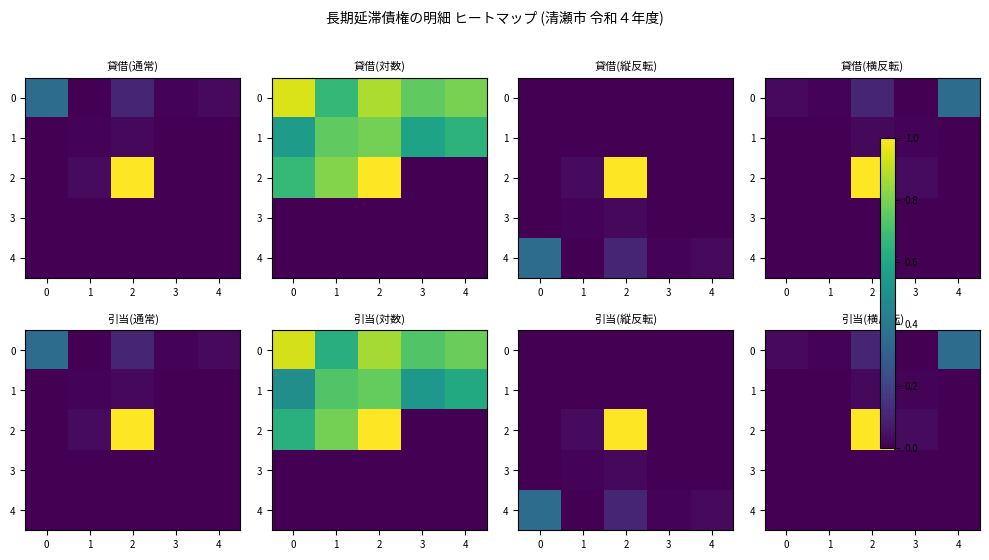

Rank the series by their maximum value, from lowest to highest.

3, 4, 1, 0, 2